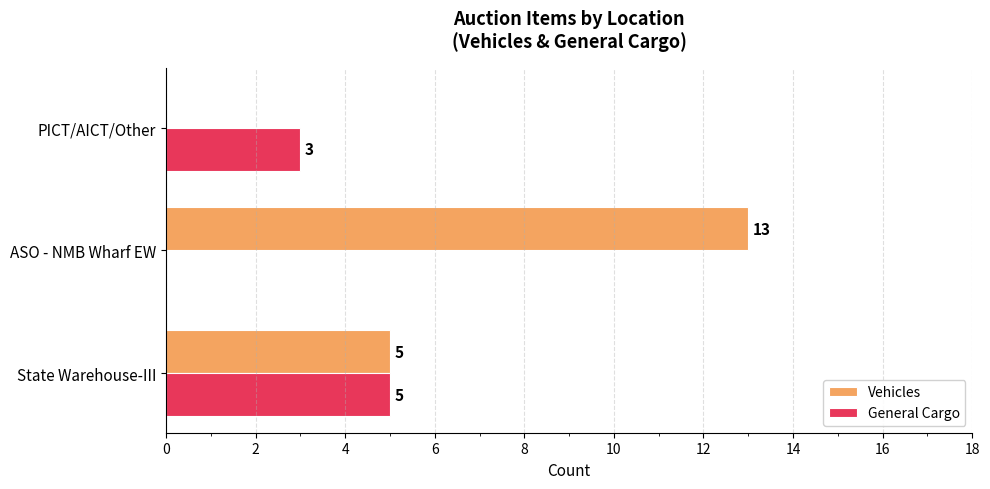

The General Cargo series shows 4 at PICT/AICT/Other. True or false?

False